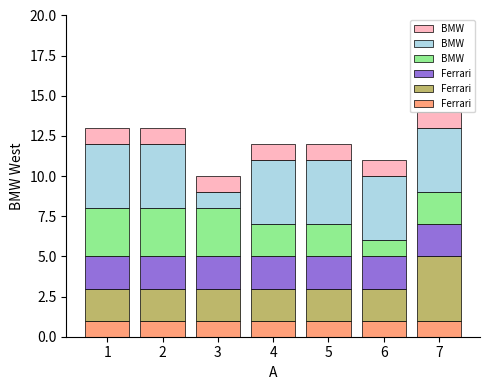

The value of Ferrari at 5 is 2. True or false?

True